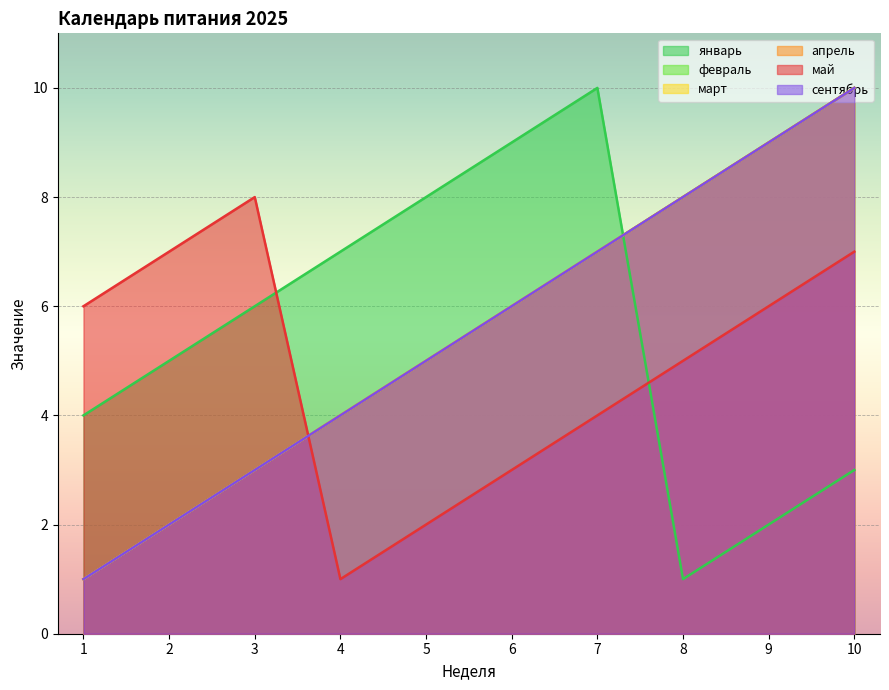

Does the chart display data point markers on the line(s)?

No